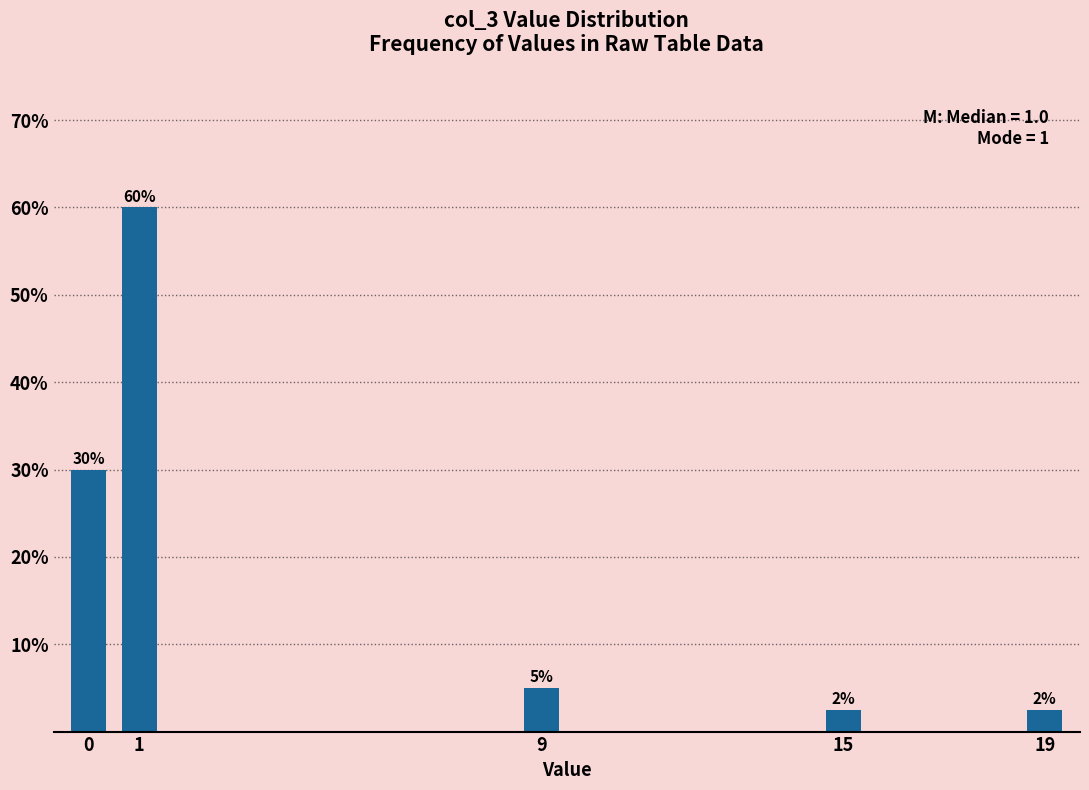

What is the minimum value shown in the chart?

2.5